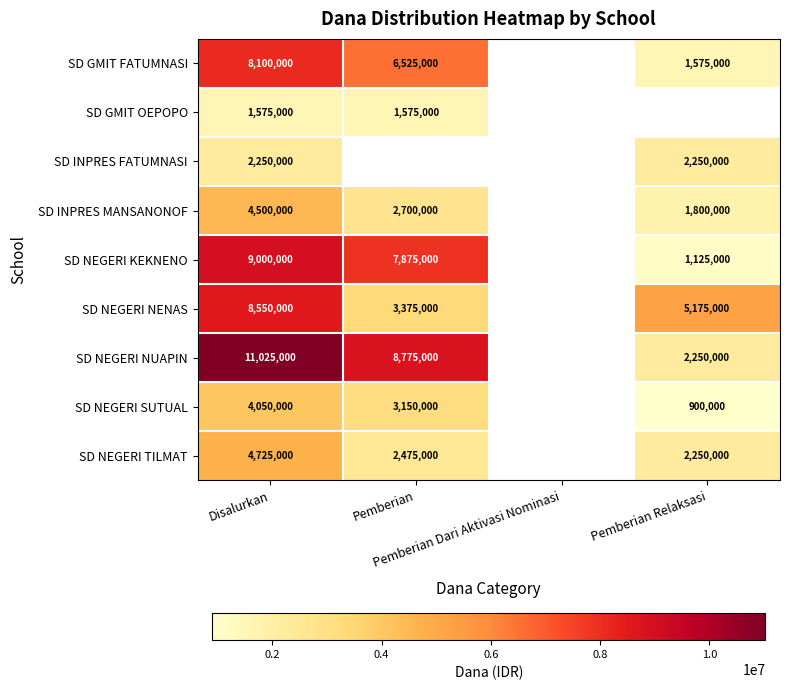

Which has a higher value, Pemberian or Pemberian Relaksasi?

Pemberian